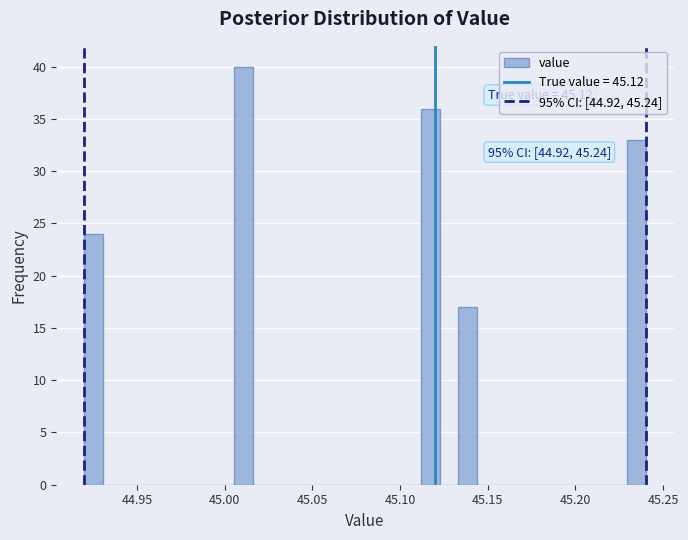

Read against the x-axis, roughly where is the centre of the tallest bar?

45.010